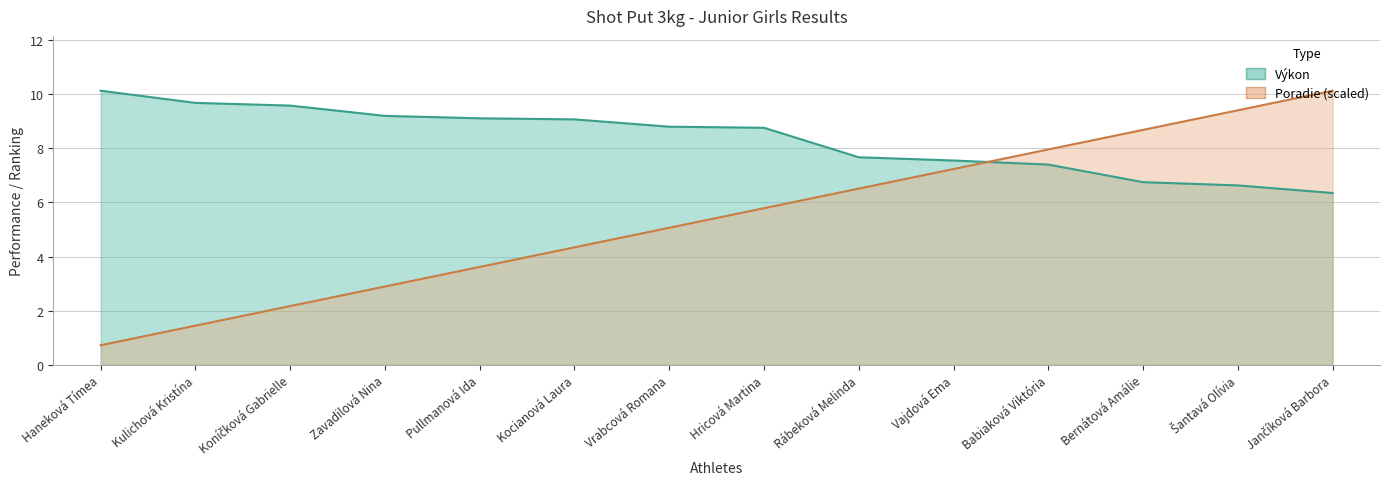

Count the number of data series in this chart.

2